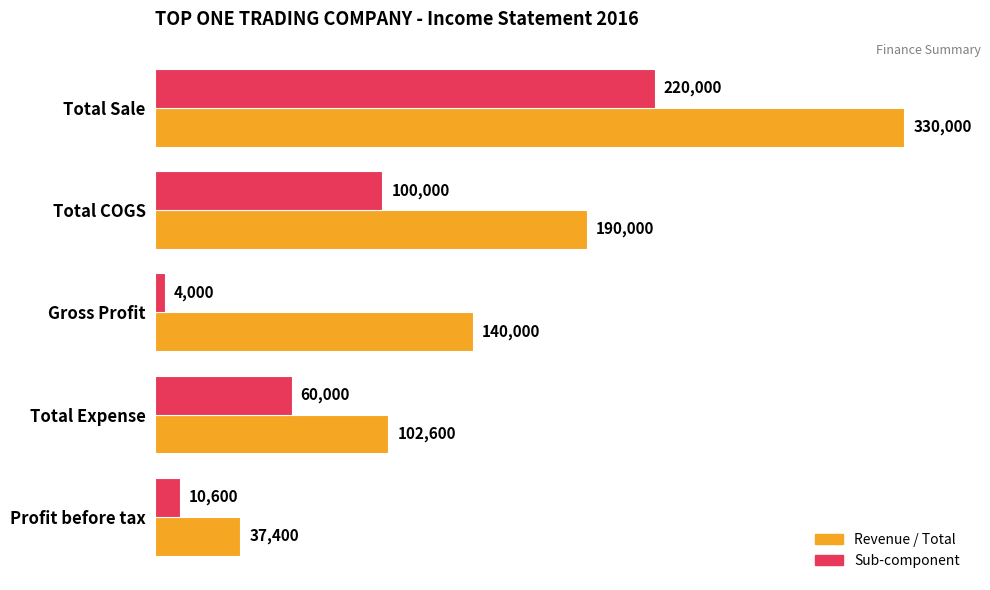

Count the Revenue / Total values in the range 102600 to 190000.

3